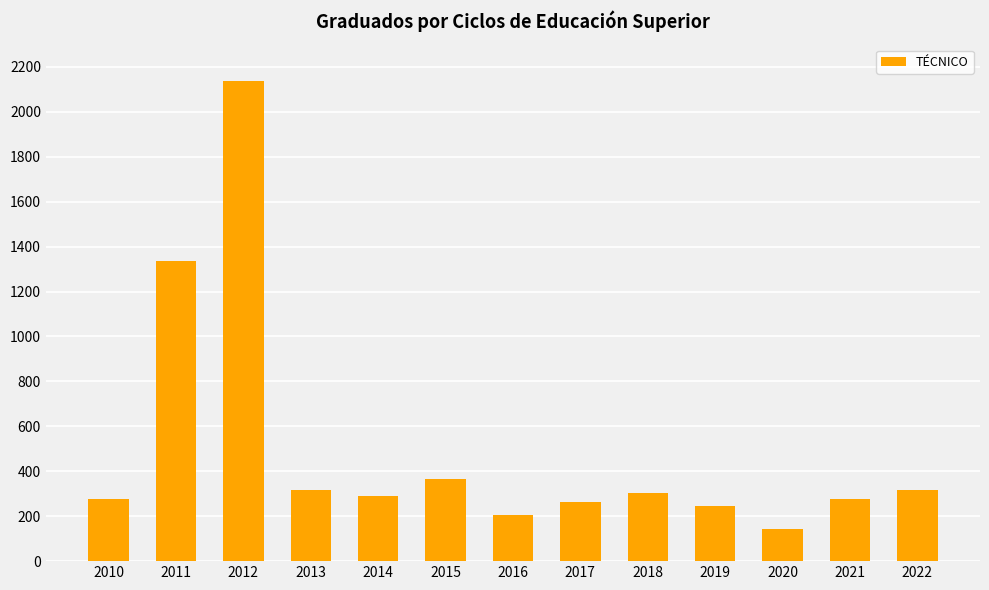

At which label is the value closest to 1138?

2011